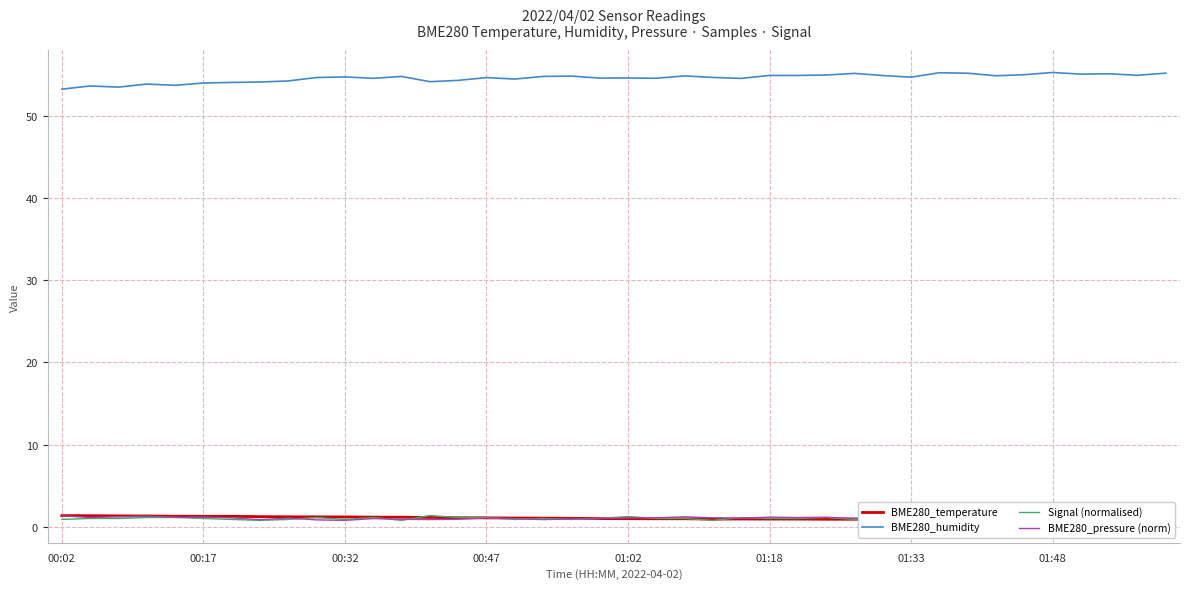

True or false: BME280_humidity and BME280_temperature intersect in this chart.

False